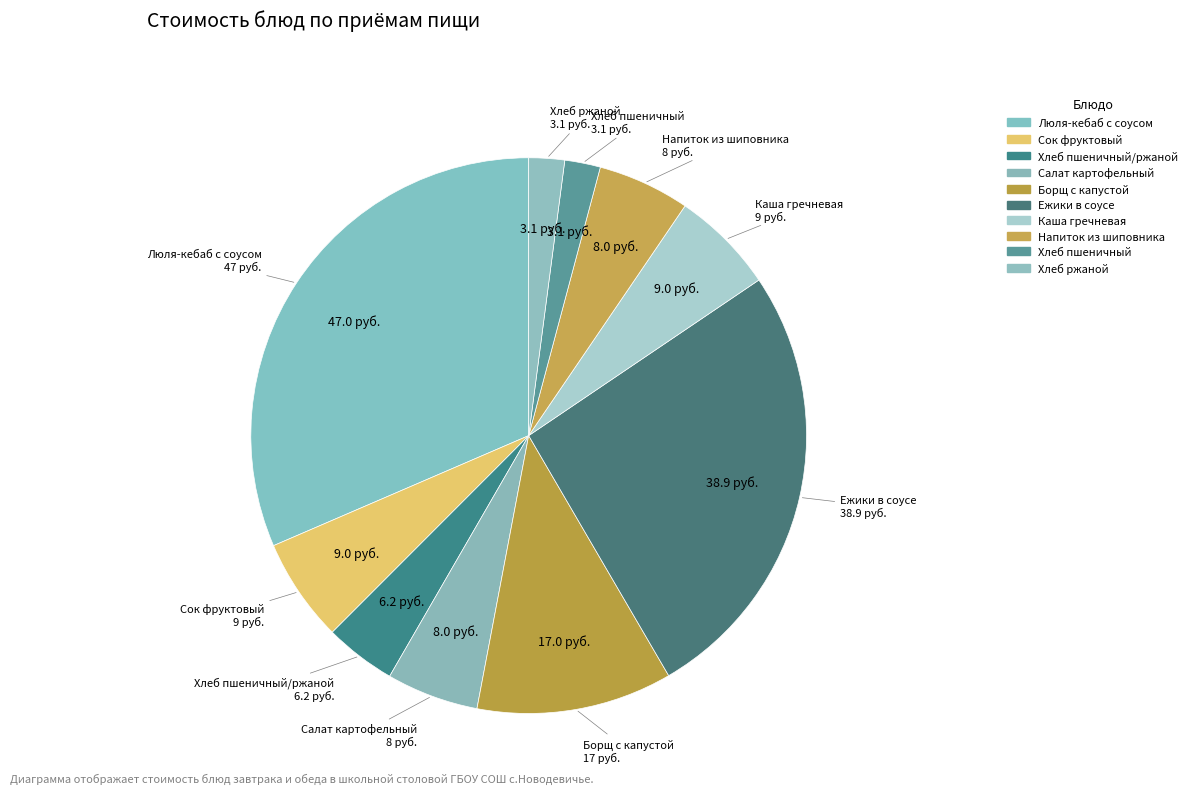

How many slices are in this pie chart?

10